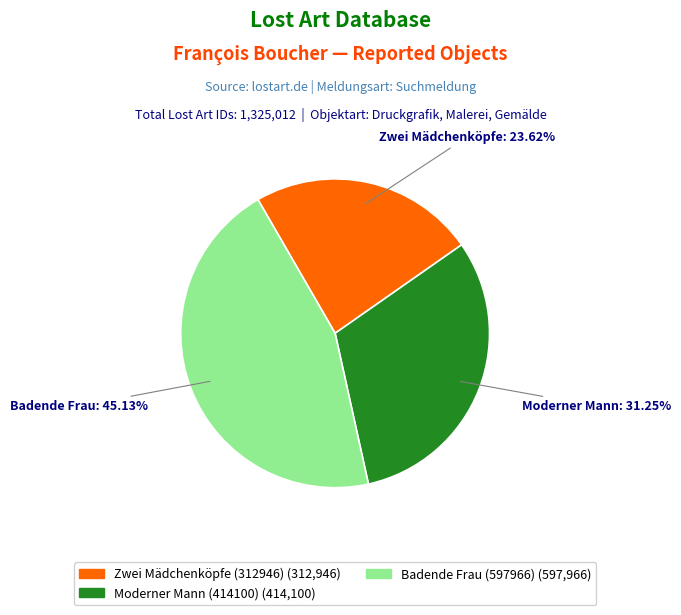

To the nearest percent, what is the average slice percentage?

33%